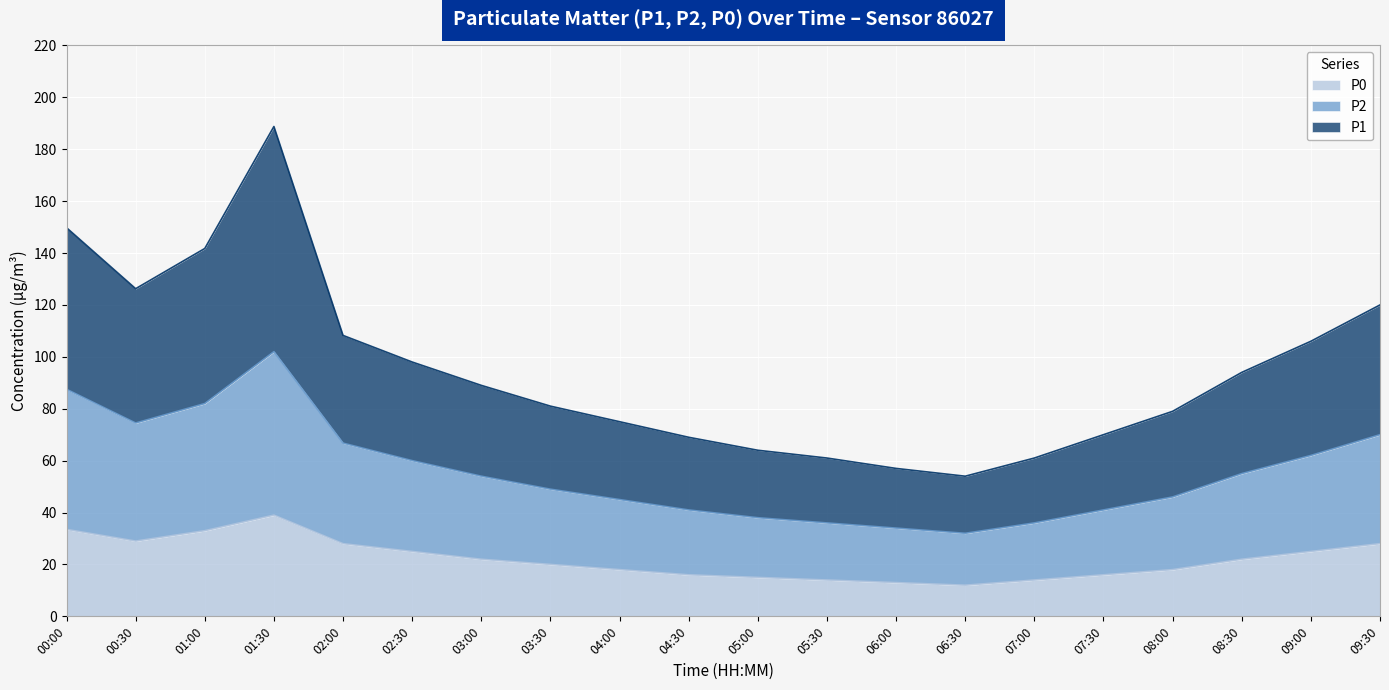

What is the sum of all P2 values?

1111.8